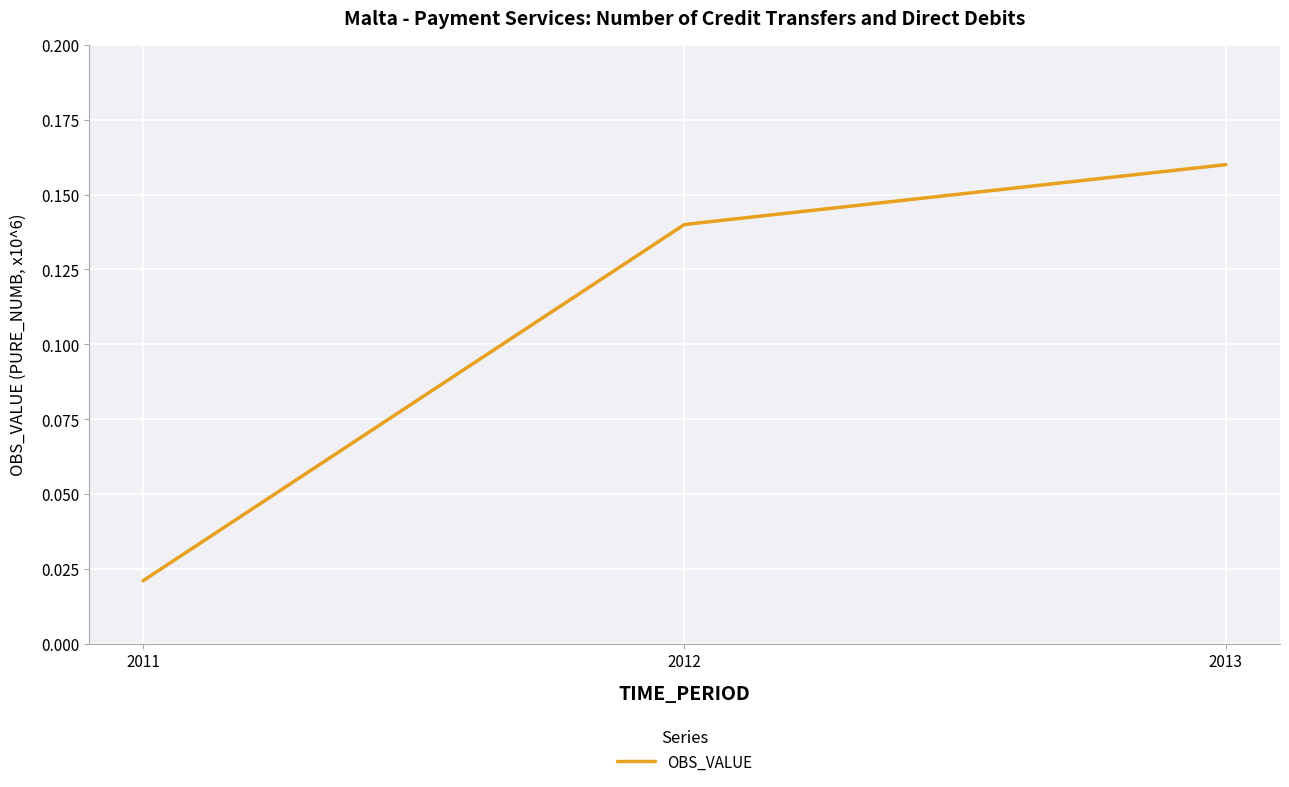

List the labels in order of value, largest first.

2013, 2012, 2011